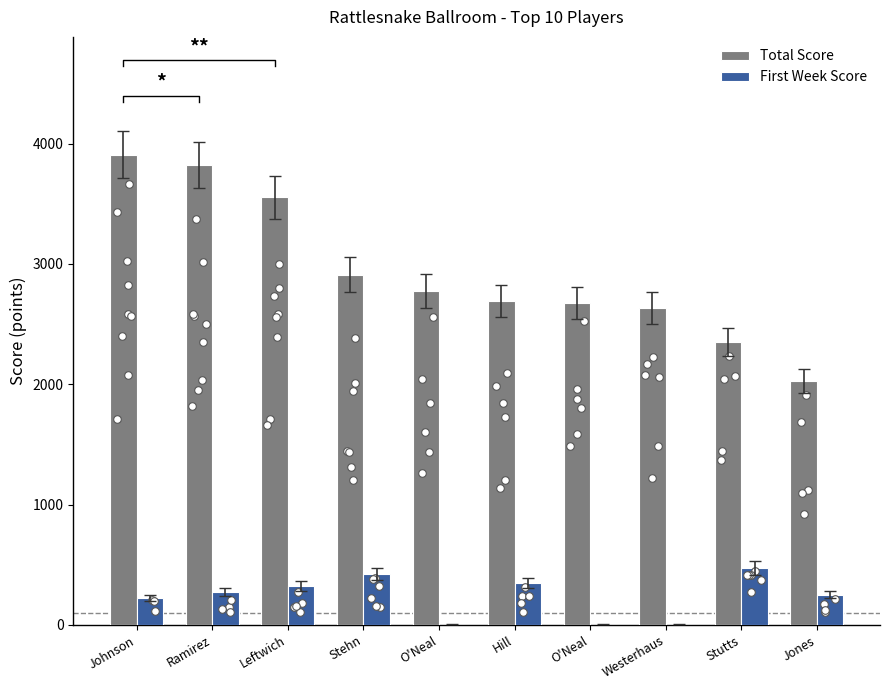

At how many categories does at least one series exceed 866?

10